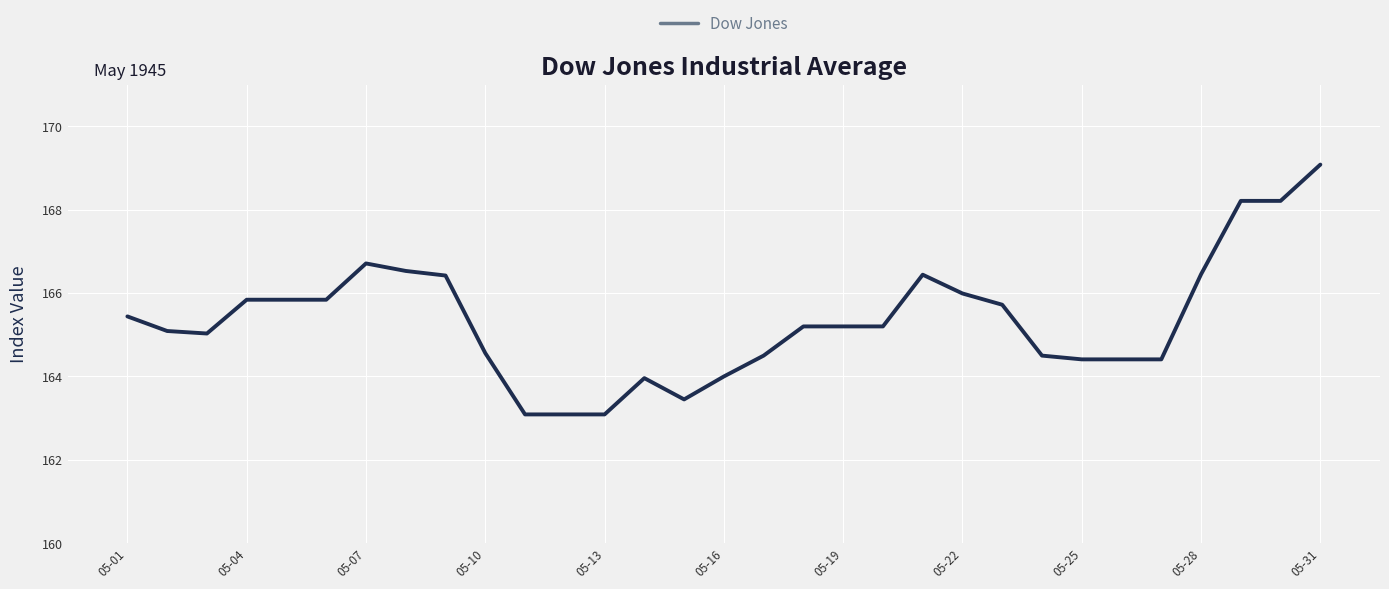

What is the maximum value shown in the chart?

169.1